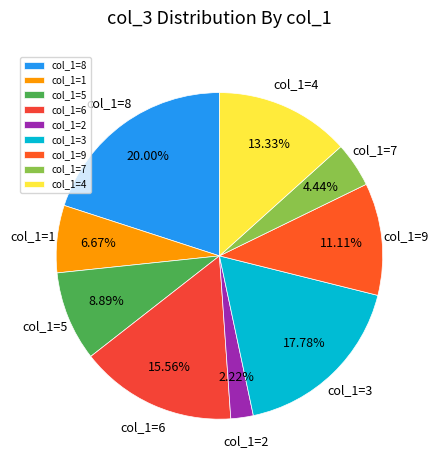

To the nearest percent, what is the difference between the largest and smallest slice percentages?

18%